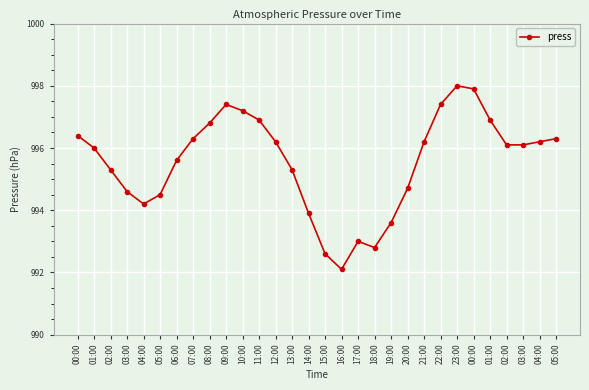

How many data points does each series have?

30